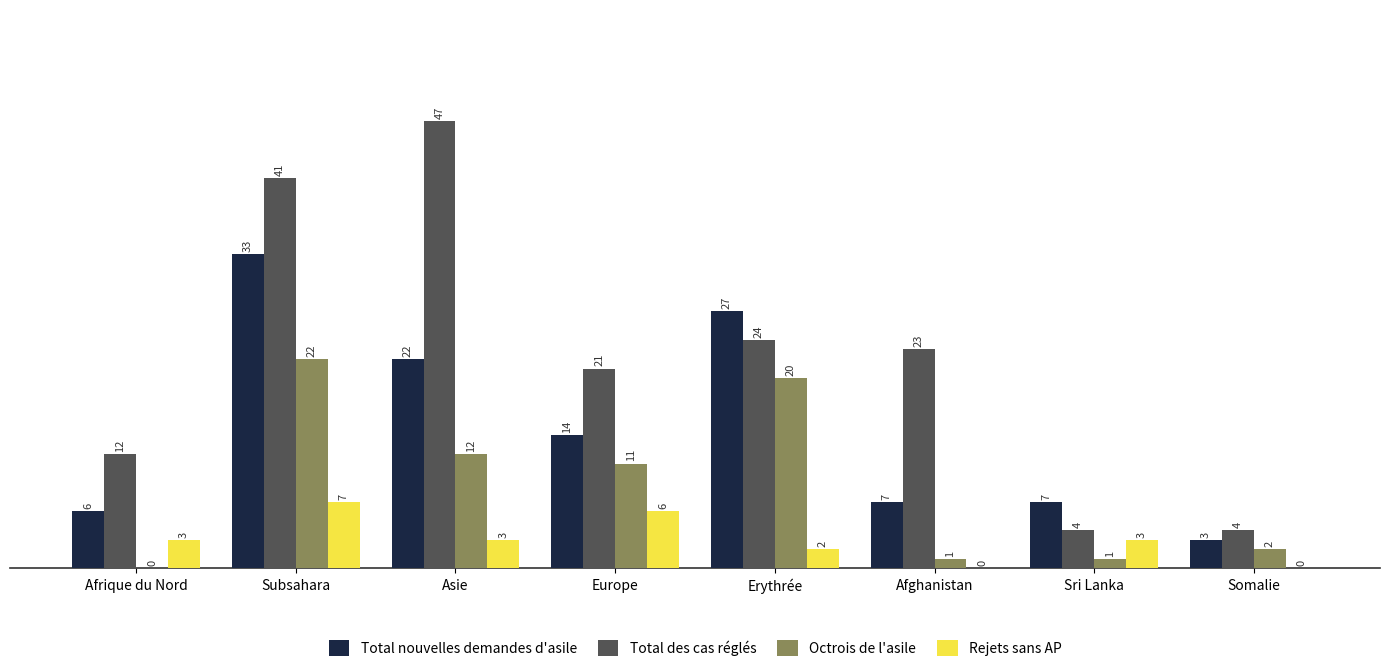

Does the chart contain stacked bars?

No